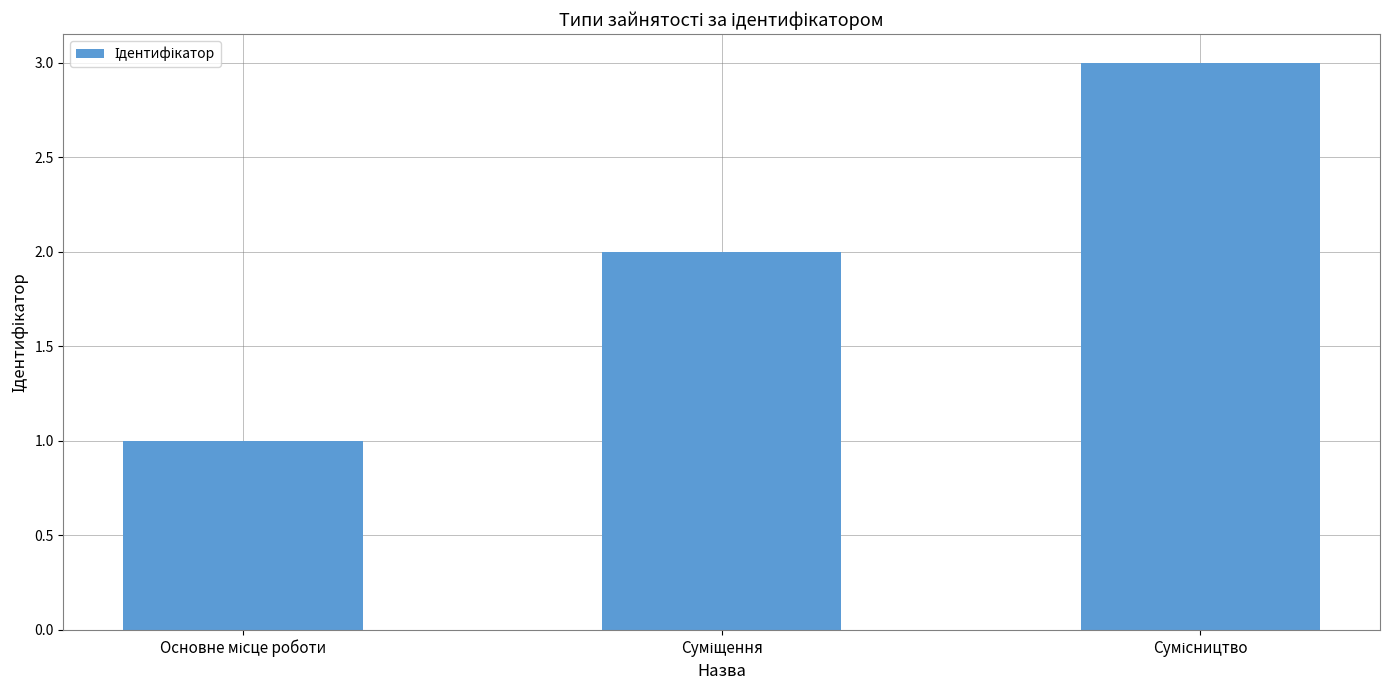

What is the minimum value shown in the chart?

1